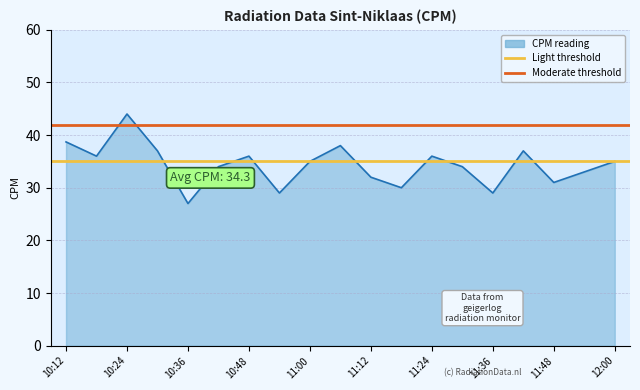

Is it true that the value at 11:42 is 24.9?

False